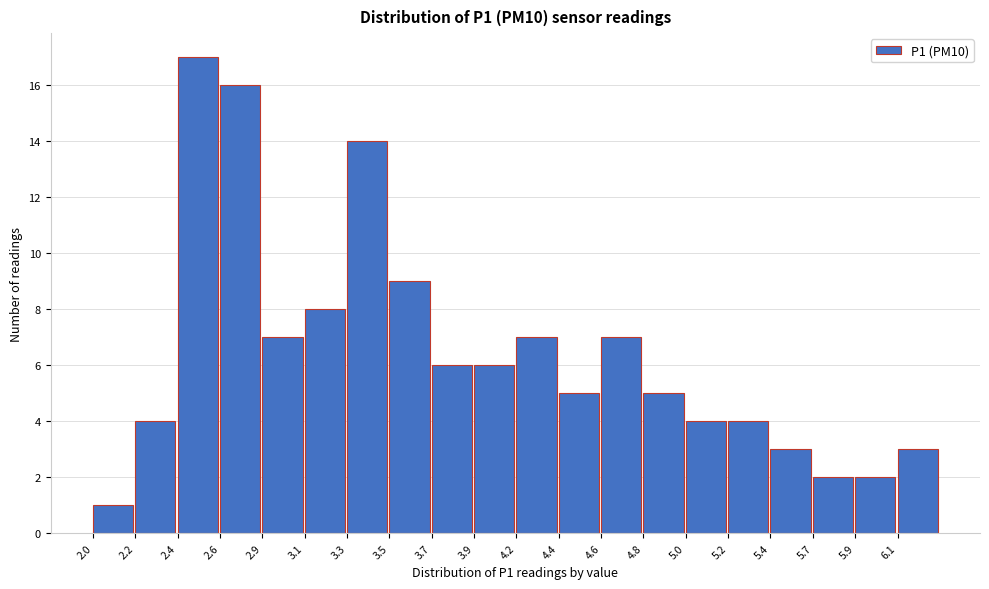

Reading right to left, transcribe all the data shown in this chart.

3	2	2	3	4	4	5	7	5	7	6	6	9	14	8	7	16	17	4	1